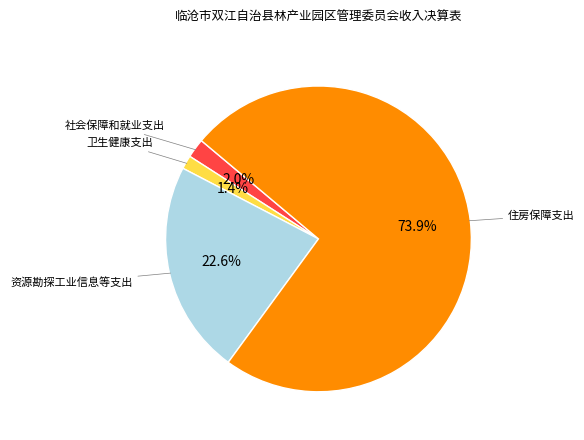

Does any single category account for the majority?

Yes